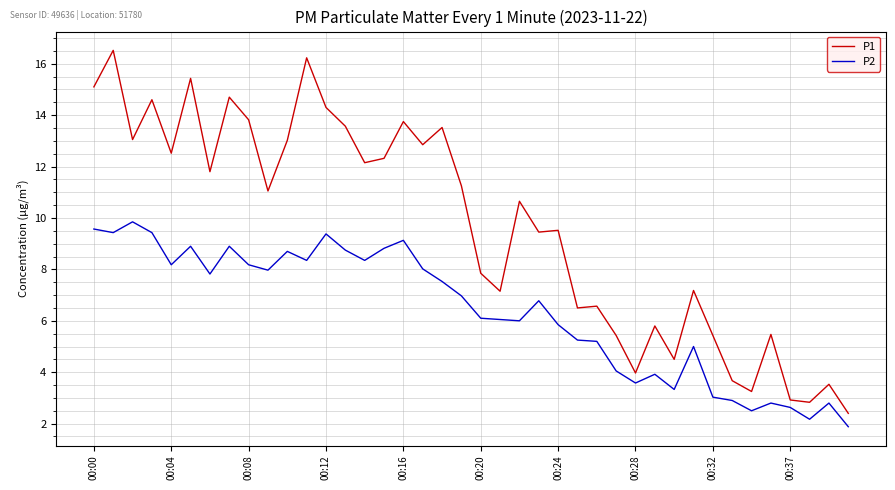

What is the average value of the P1 series?

9.6